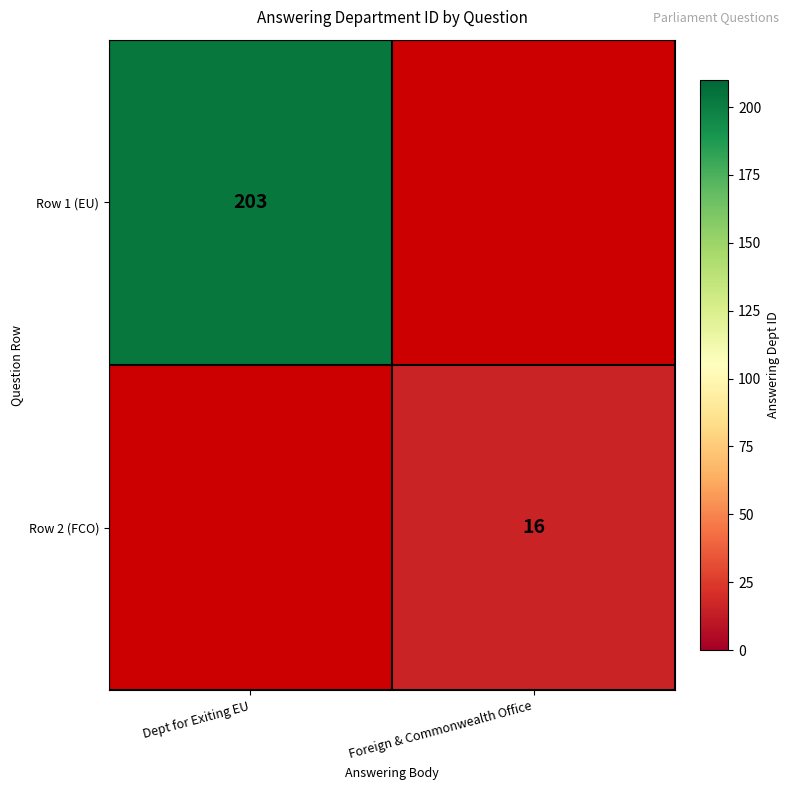

Which category has the highest value across all series?

Dept for Exiting EU